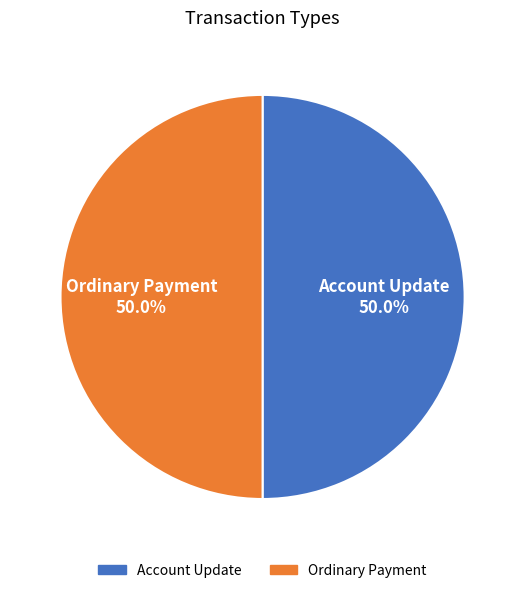

What is the ratio of the value at Ordinary Payment to the value at Account Update?

1.0